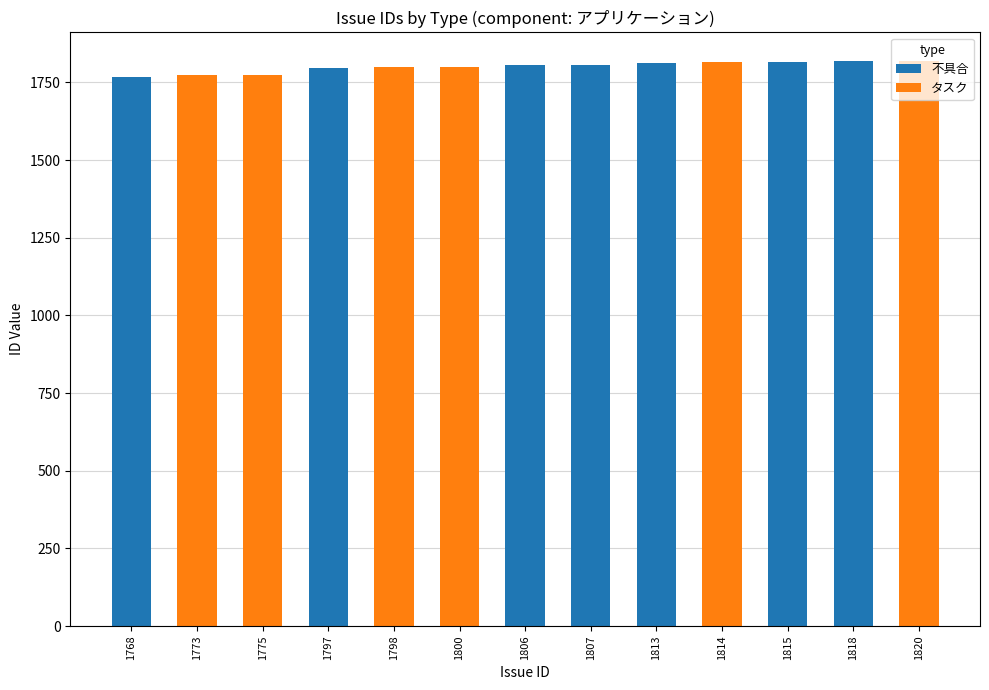

The value of 不具合 at 1814 is 952. True or false?

False